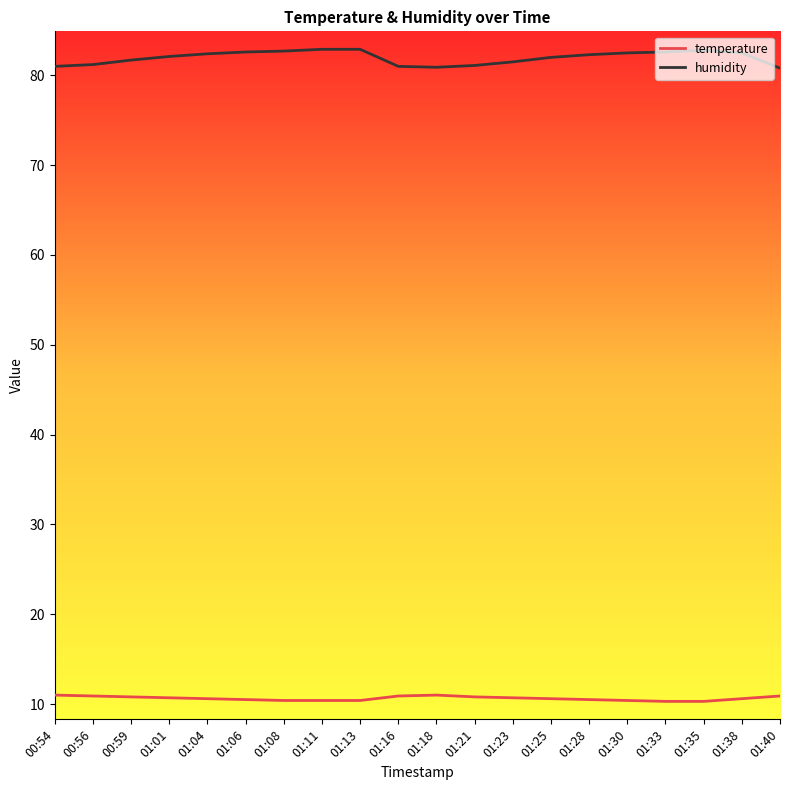

What value does the temperature series have at 01:04?

10.6